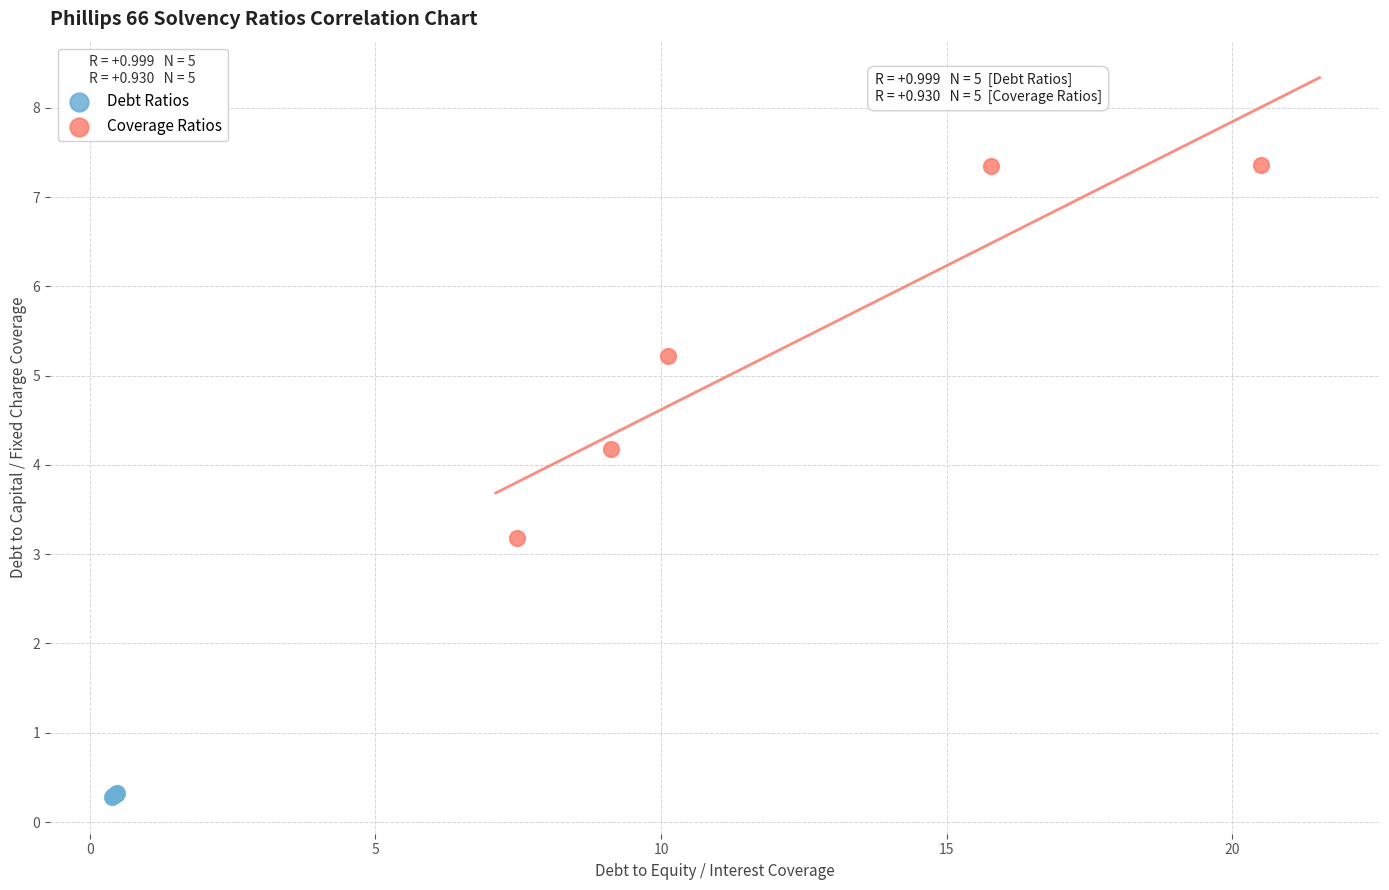

Which series contains the lowest Y value?

Debt Ratios